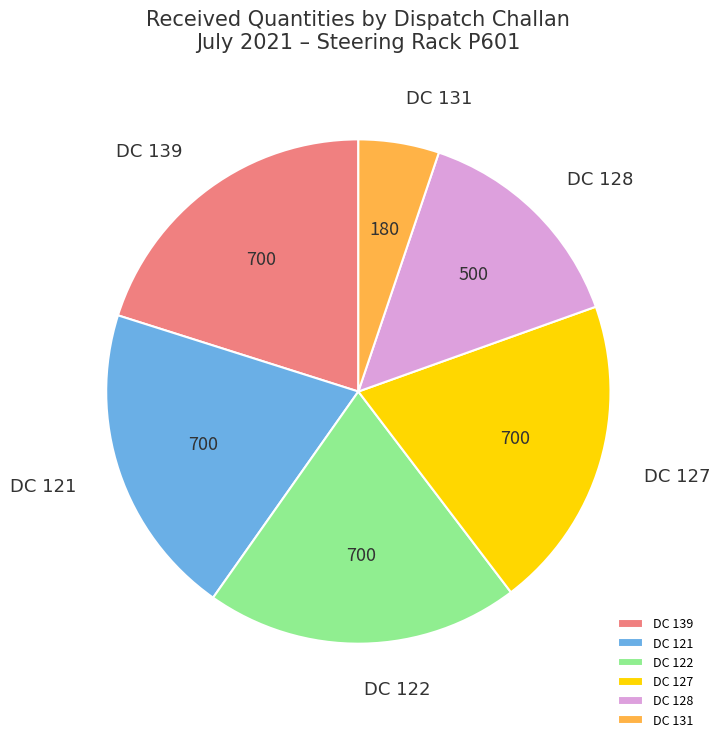

Is it true that DC 139 is 9% of the pie?

False